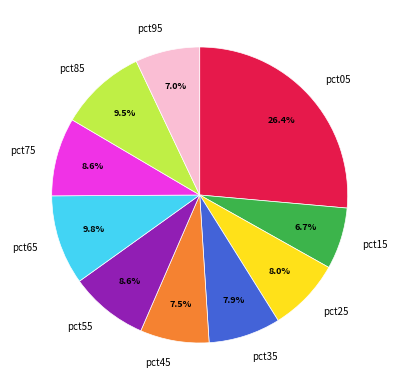

To the nearest percent, what percentage of the pie is pct75?

9%